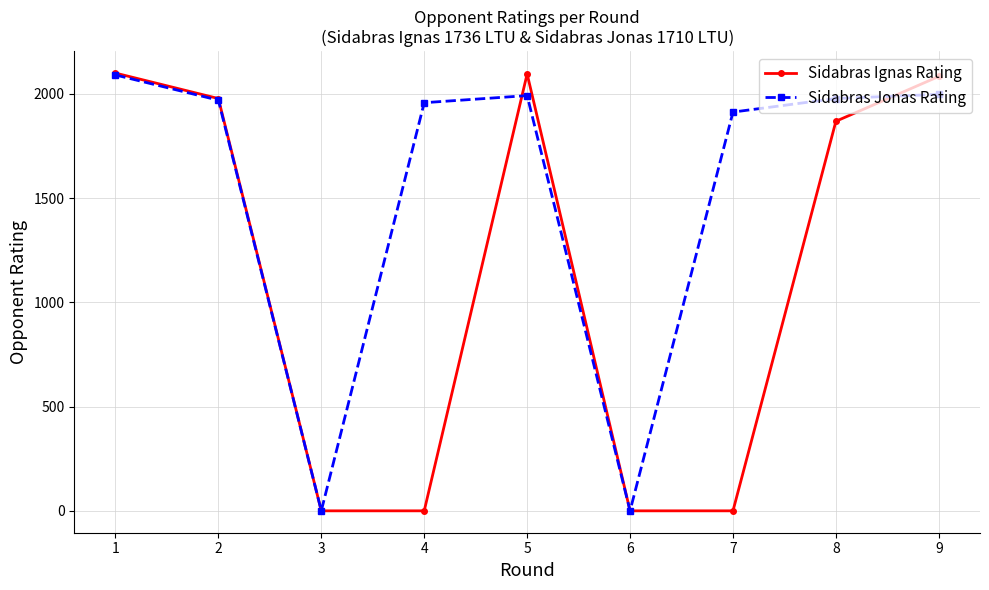

Where is the first local maximum for Sidabras Ignas Rating?

5